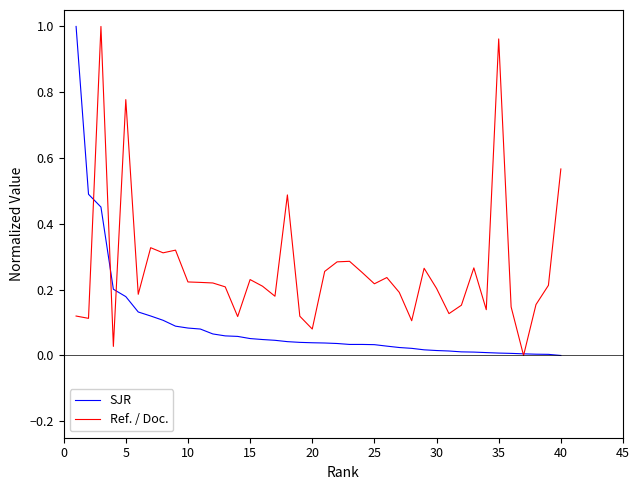

List the series in order of their overall mean, lowest first.

SJR, Ref. / Doc.